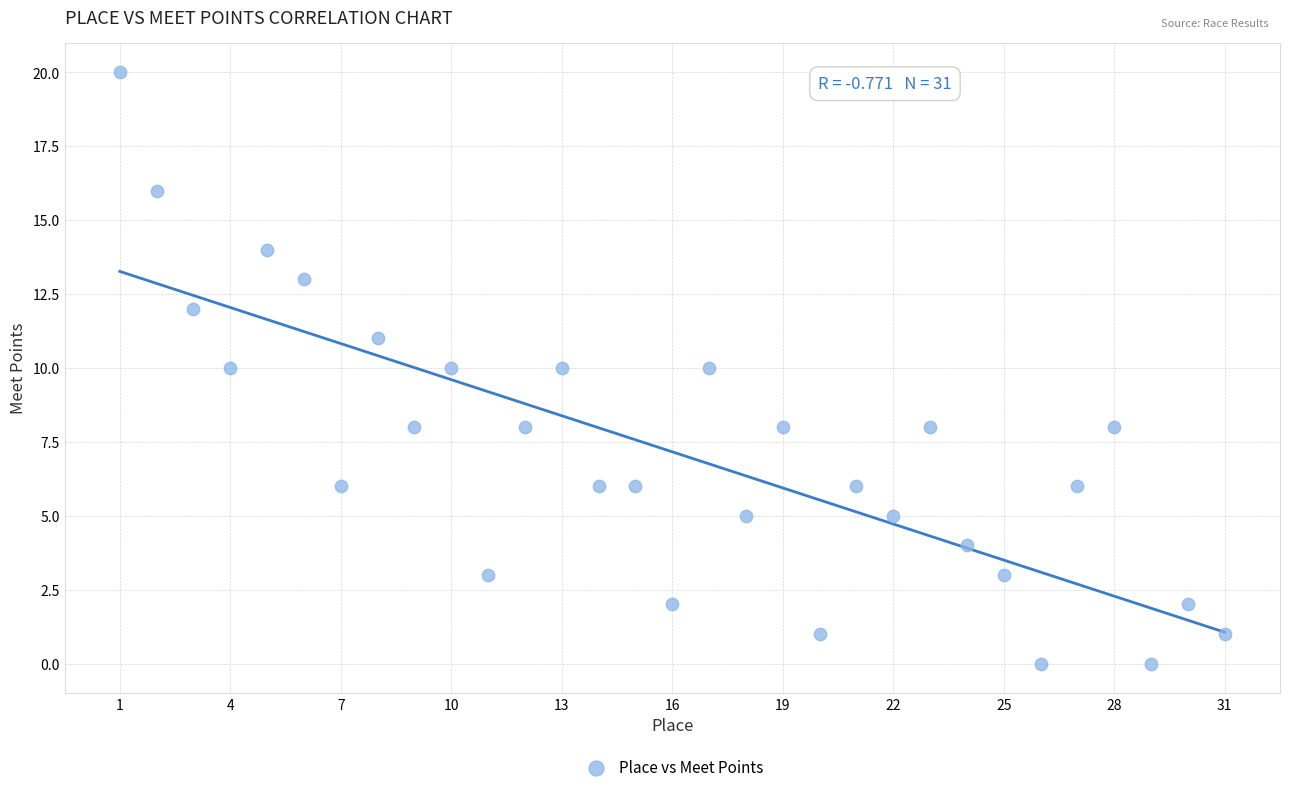

What is the range of X values (max minus min)?

30